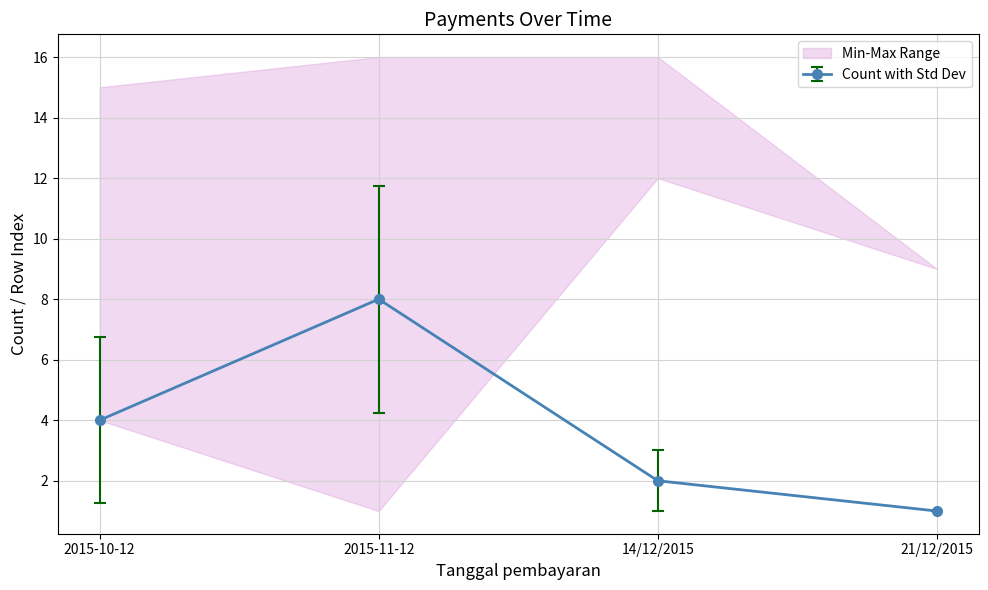

True or false: Count and Max col_0 intersect in this chart.

False